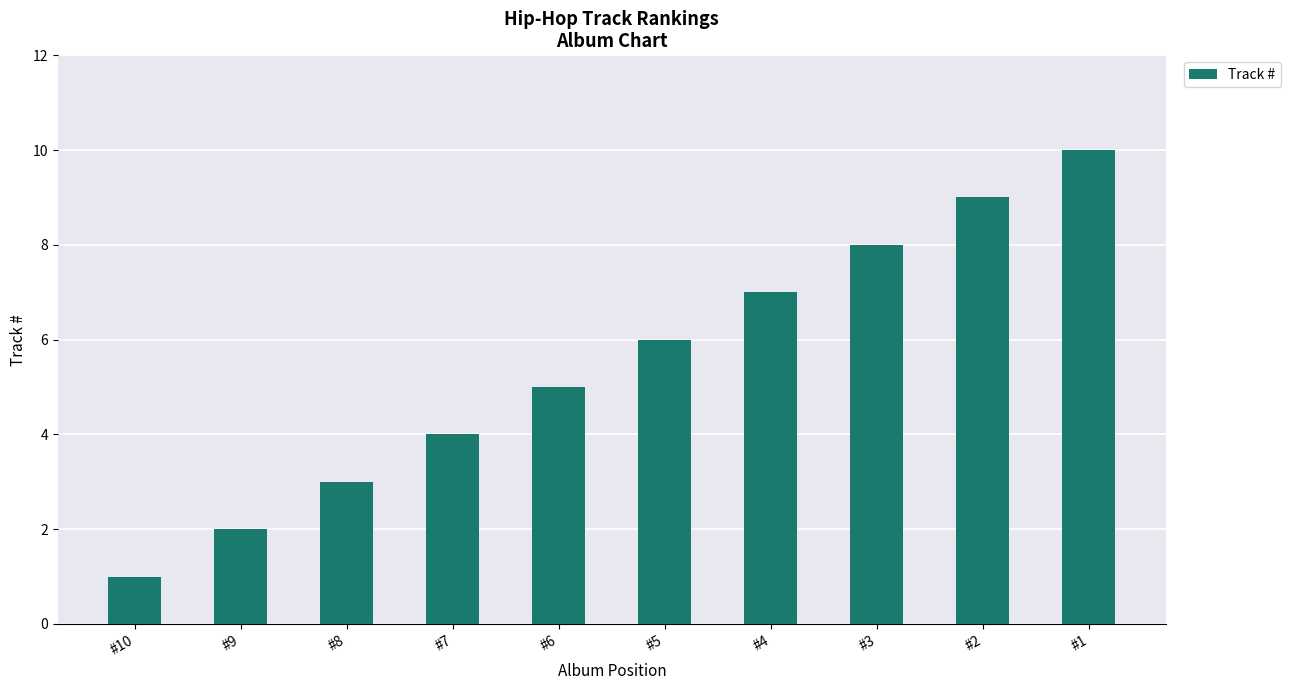

Count the number of categories in the chart.

10